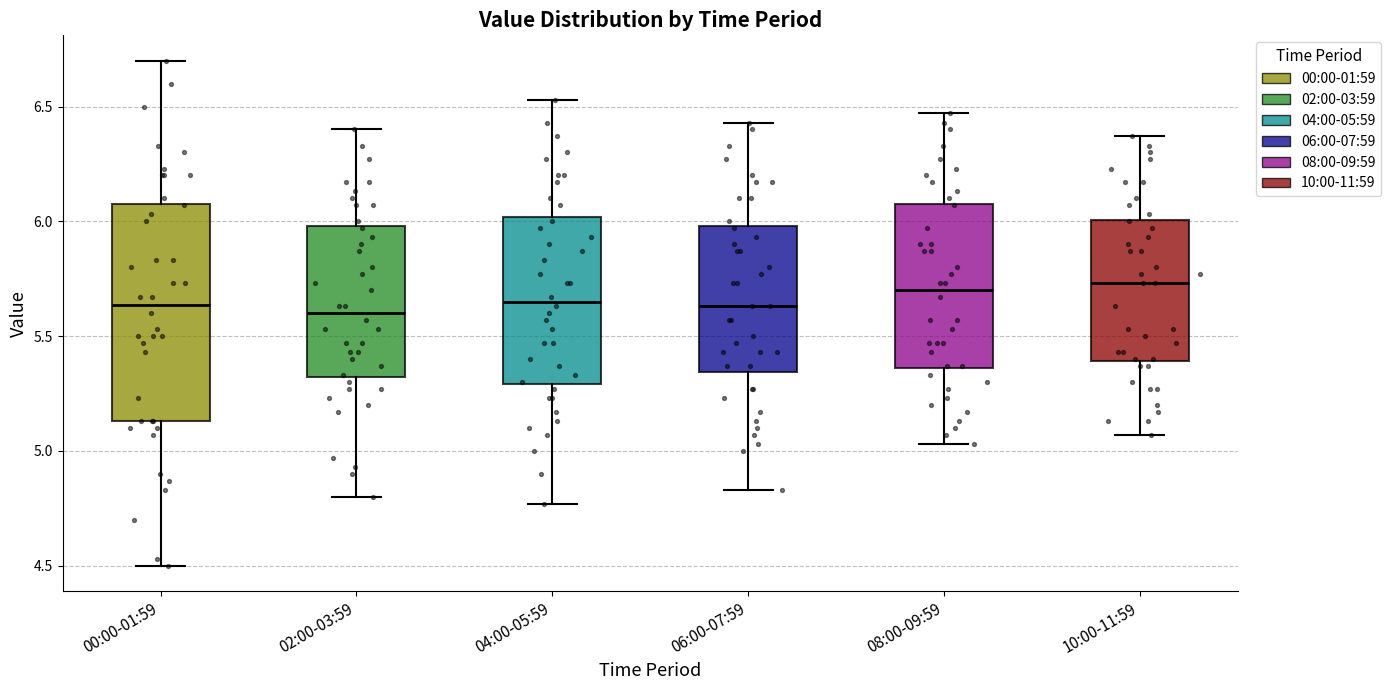

Which box is the tallest, from its lower edge to its upper edge?

00:00-01:59